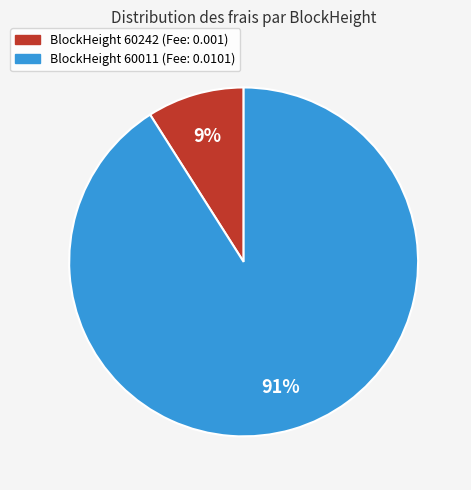

Is there a majority slice in this chart?

Yes